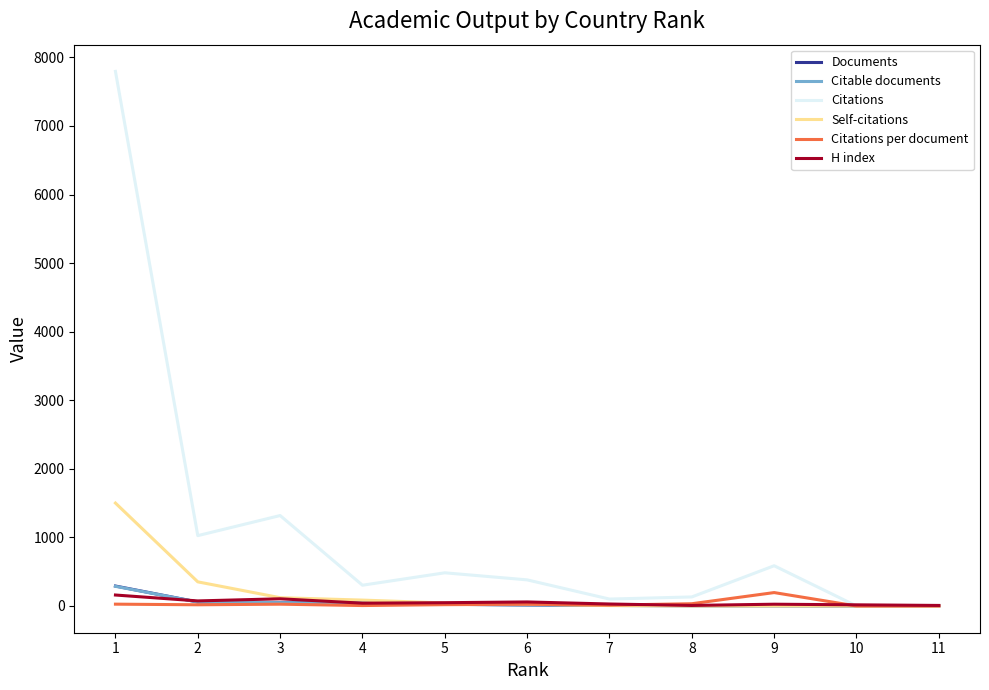

Which series has the largest range (max minus min)?

Citations